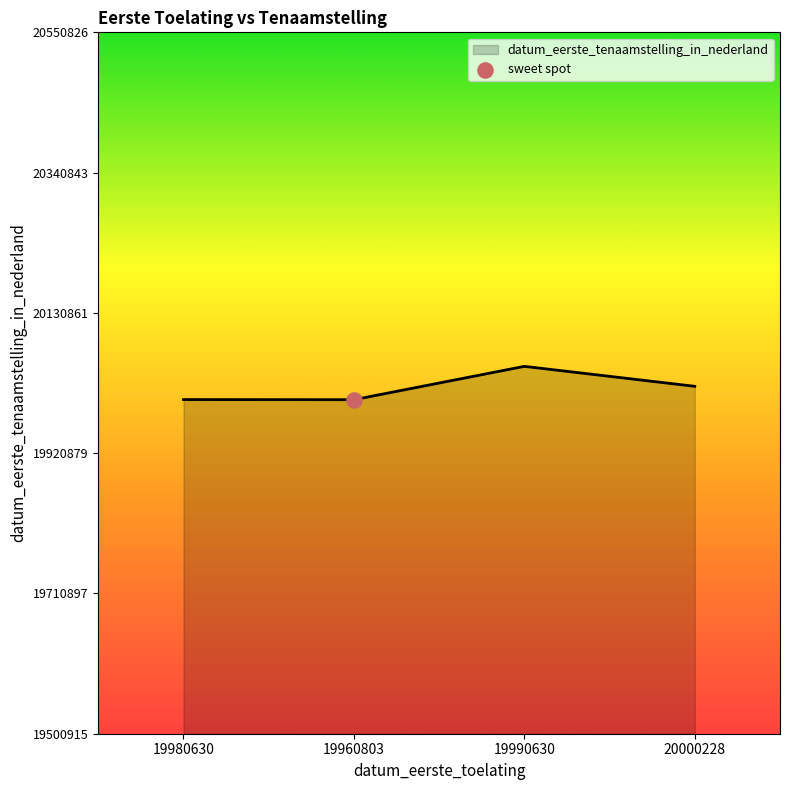

What is the change in value from 19980630 to 20000228?

+19822